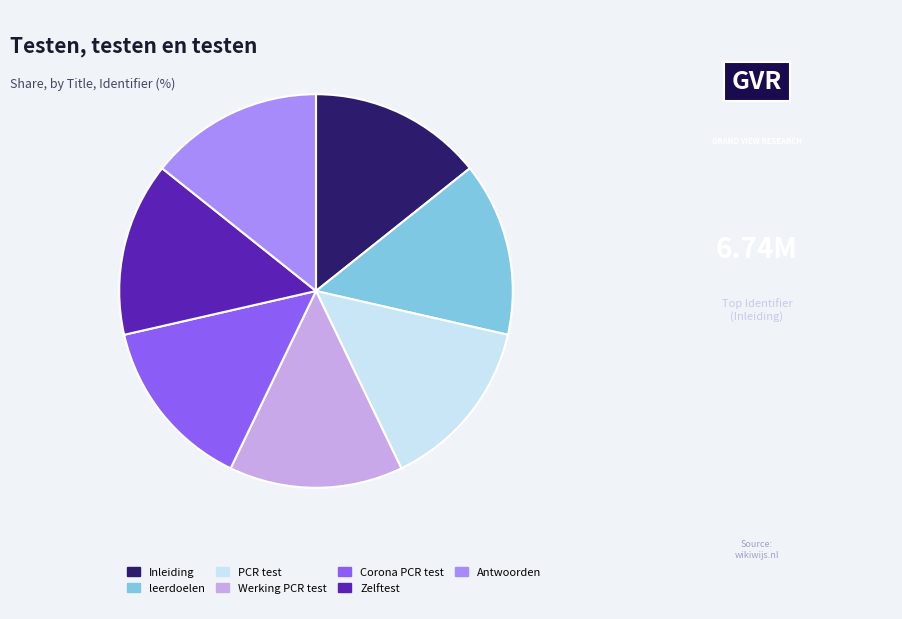

True or false: Zelftest accounts for 28% of the total.

False